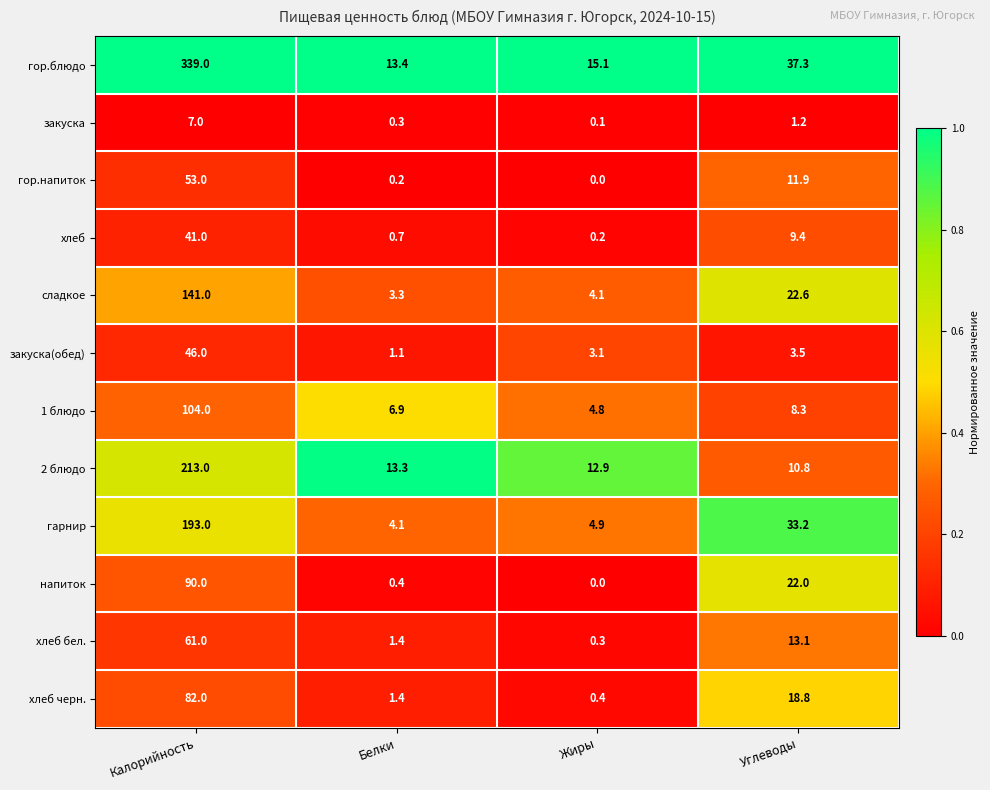

What is the difference between the maximum and minimum values in the напиток series?

90.0